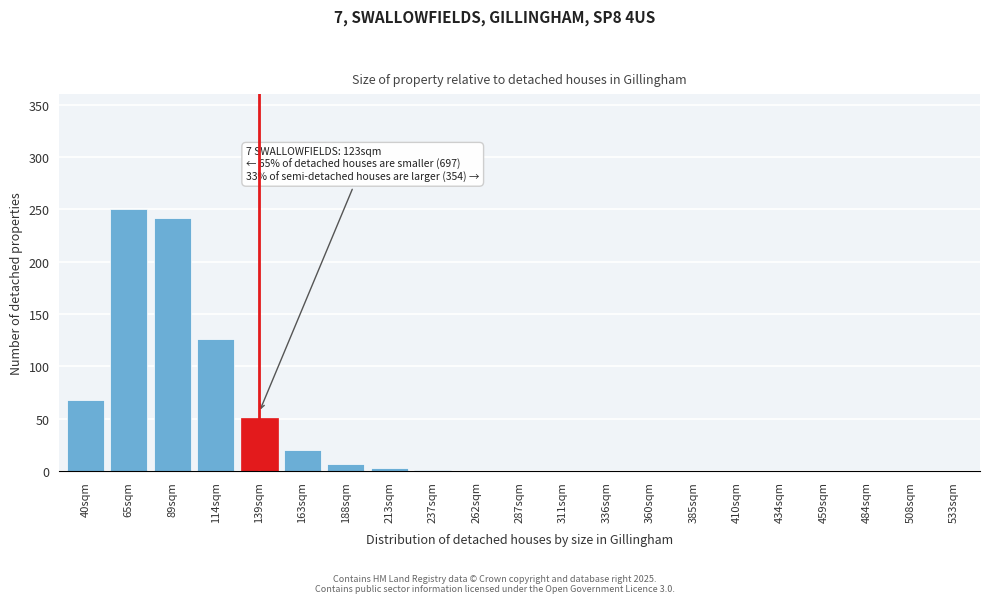

Which has a higher value, 89sqm or 262sqm?

89sqm